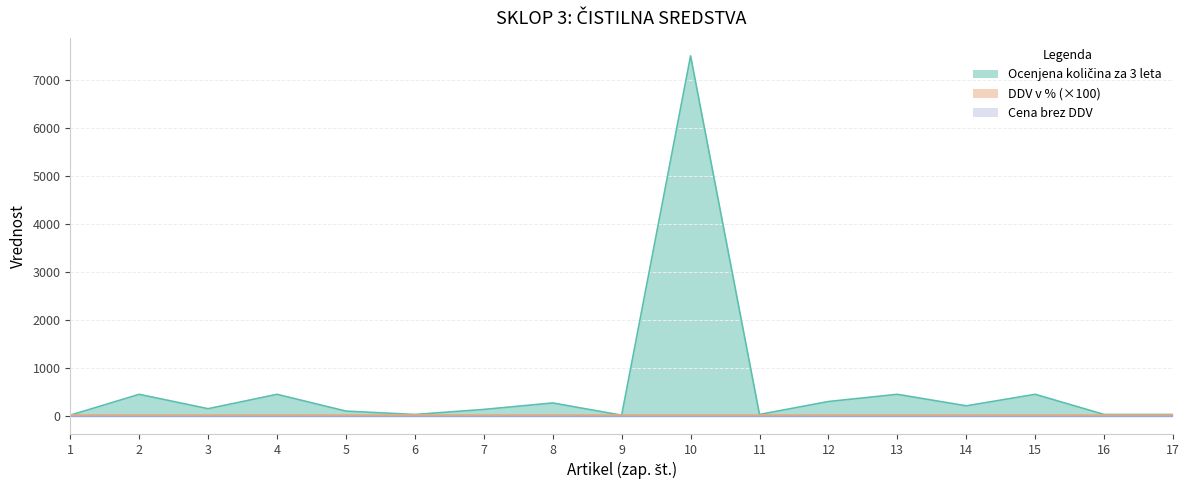

At how many categories does at least one series exceed 2433?

1